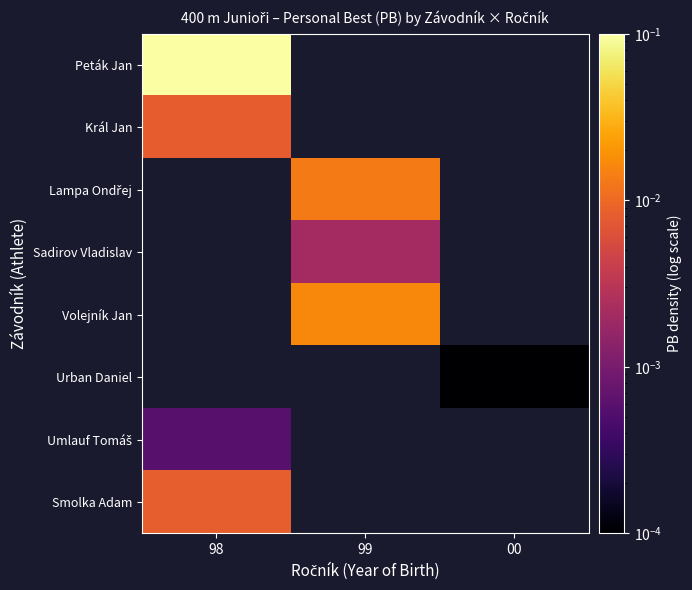

Count the number of data series in this chart.

8